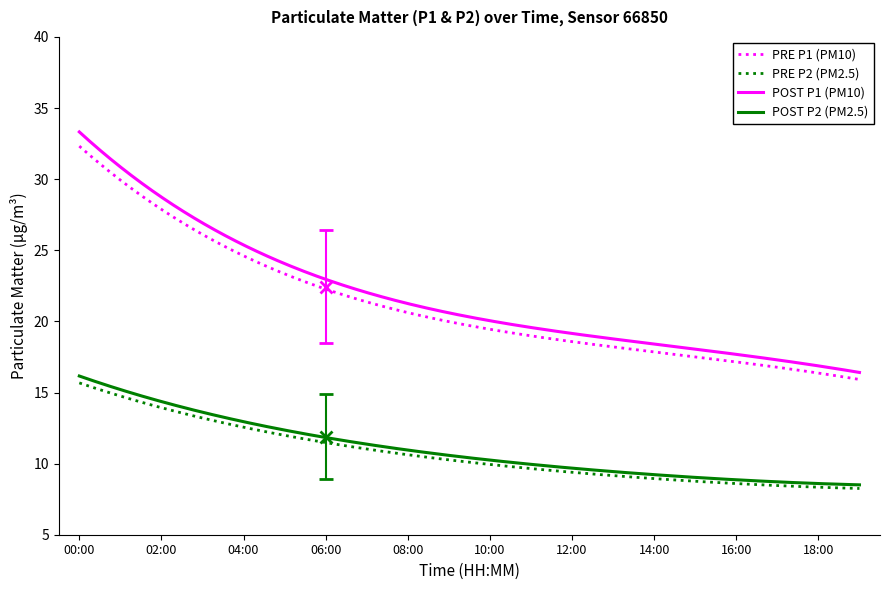

True or false: POST P1 (PM10) and POST P2 (PM2.5) intersect in this chart.

False